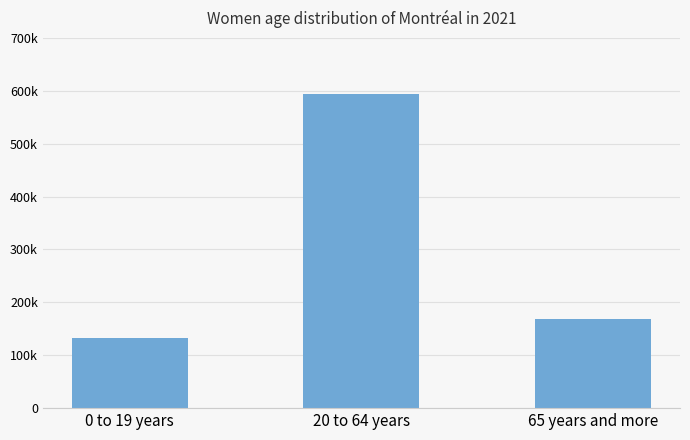

Rank the categories by value from lowest to highest.

0 to 19 years, 65 years and more, 20 to 64 years